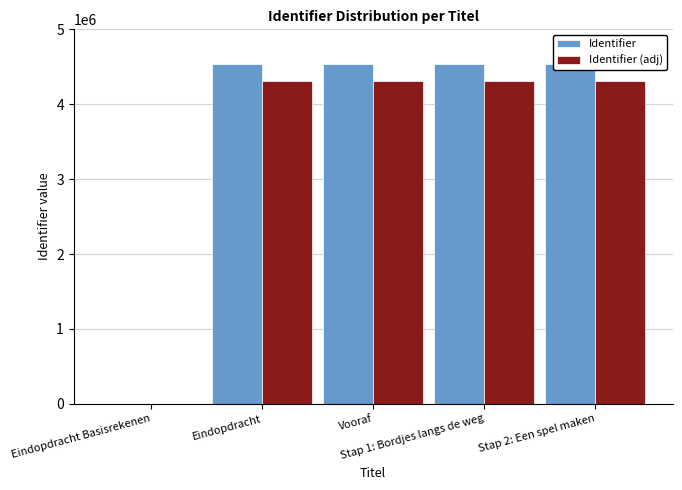

At which label does Identifier reach its peak?

Stap 2: Een spel maken